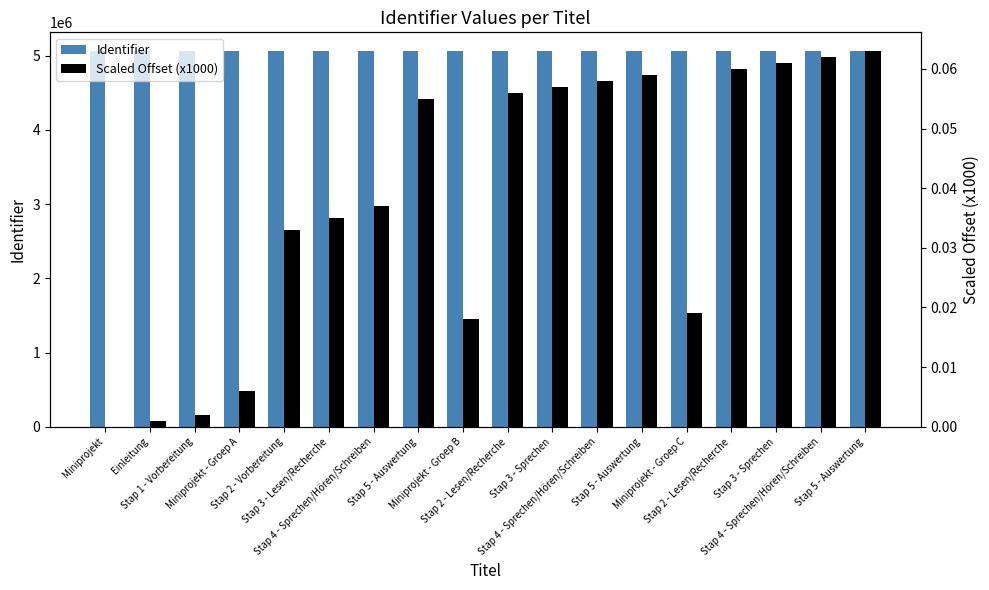

Reading left to right, transcribe all the data shown in this chart.

Identifier: 5061321.0	5061322.0	5061323.0	5061327.0	5061354.0	5061356.0	5061358.0	5061376.0	5061339.0	5061377.0	5061378.0	5061379.0	5061380.0	5061340.0	5061381.0	5061382.0	5061383.0	5061384.0
Scaled Offset (x1000): 0.0	0.0	0.0	0.0	0.0	0.0	0.0	0.1	0.0	0.1	0.1	0.1	0.1	0.0	0.1	0.1	0.1	0.1